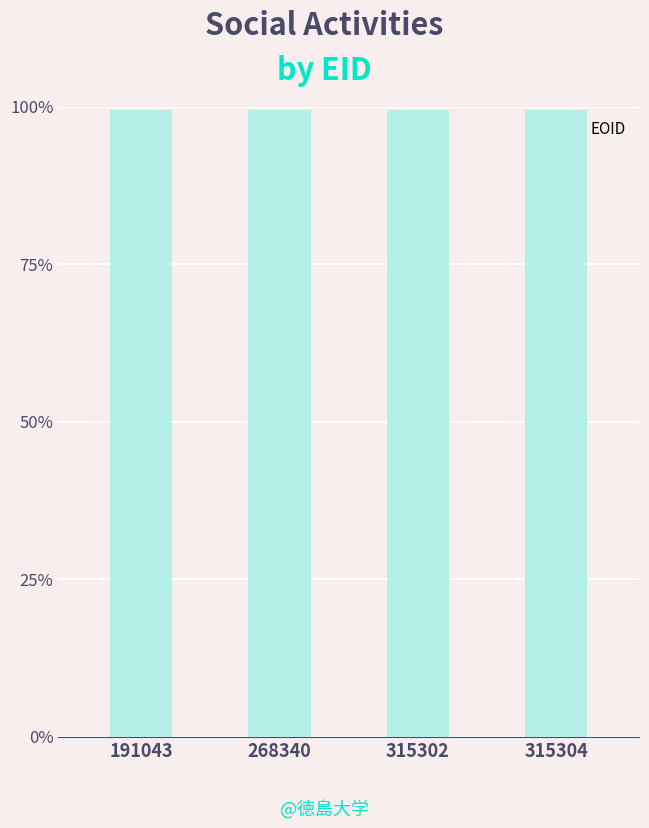

Does the chart contain any negative values?

No